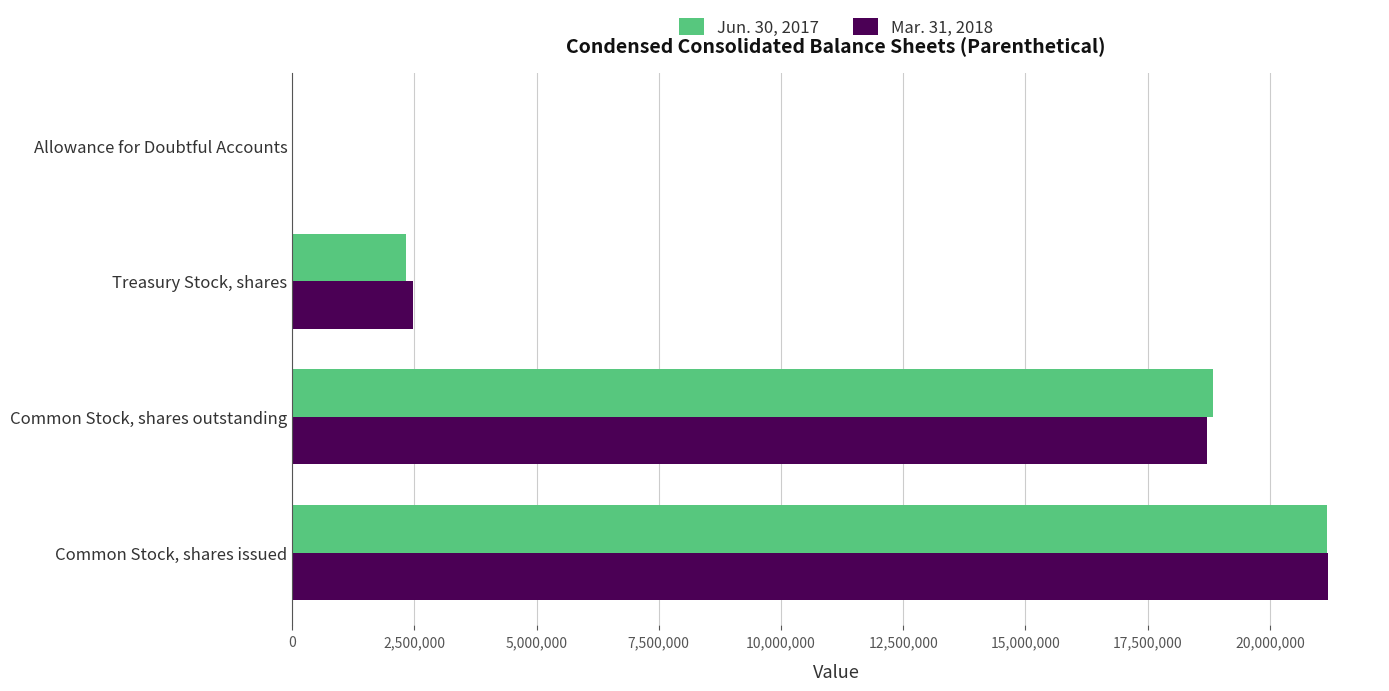

What is the maximum value shown in the chart?

21191886